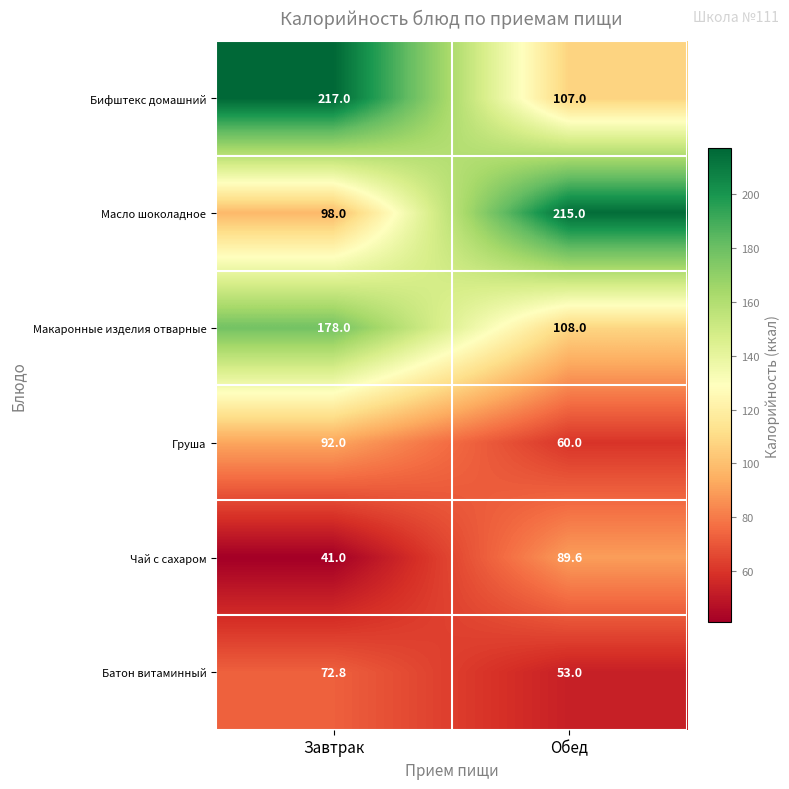

Reading left to right, list all the values displayed in this chart.

Бифштекс домашний: Завтрак=217.0	Обед=107.0
Масло шоколадное: Завтрак=98.0	Обед=215.0
Макаронные изделия отварные: Завтрак=178.0	Обед=108.0
Груша: Завтрак=92.0	Обед=60.0
Чай с сахаром: Завтрак=41.0	Обед=89.6
Батон витаминный: Завтрак=72.8	Обед=53.0